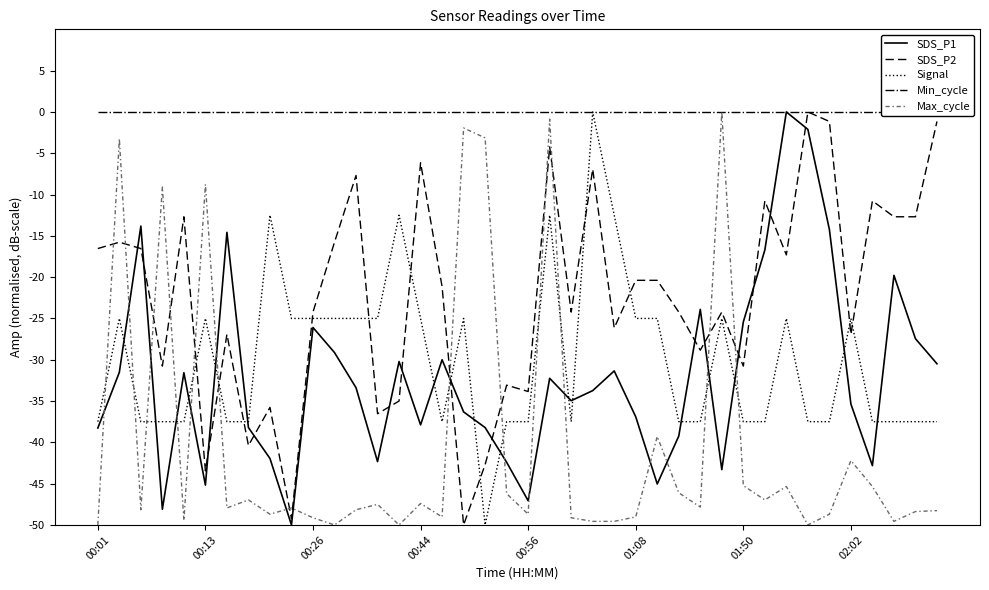

Reading left to right, what are all the values shown in this chart?

SDS_P1: -38.3	-31.5	-13.8	-48.1	-31.6	-45.2	-14.6	-38.2	-42.0	-50.0	-26.1	-29.1	-33.4	-42.3	-30.2	-37.9	-30.0	-36.3	-38.2	-42.4	-47.1	-32.2	-35.0	-33.7	-31.4	-36.9	-45.0	-39.2	-23.9	-43.3	-25.4	-16.7	0.0	-2.1	-14.2	-35.4	-42.8	-19.8	-27.5	-30.5
SDS_P2: -16.5	-15.8	-16.5	-30.8	-12.7	-43.5	-26.9	-40.4	-35.8	-49.2	-24.2	-15.8	-7.7	-36.5	-35.0	-6.2	-21.2	-50.0	-42.7	-33.1	-33.8	-4.2	-24.2	-6.9	-26.2	-20.4	-20.4	-24.2	-28.8	-24.2	-30.8	-10.8	-17.3	0.0	-1.2	-26.9	-10.8	-12.7	-12.7	-1.2
Signal: -37.5	-25.0	-37.5	-37.5	-37.5	-25.0	-37.5	-37.5	-12.5	-25.0	-25.0	-25.0	-25.0	-25.0	-12.5	-25.0	-37.5	-25.0	-50.0	-37.5	-37.5	-12.5	-37.5	0.0	-12.5	-25.0	-25.0	-37.5	-37.5	-25.0	-37.5	-37.5	-25.0	-37.5	-37.5	-25.0	-37.5	-37.5	-37.5	-37.5
Min_cycle: 0.0	0.0	0.0	0.0	0.0	0.0	0.0	0.0	0.0	0.0	0.0	0.0	0.0	0.0	0.0	0.0	0.0	0.0	0.0	0.0	0.0	0.0	0.0	0.0	0.0	0.0	0.0	0.0	0.0	0.0	0.0	0.0	0.0	0.0	0.0	0.0	0.0	0.0	0.0	0.0
Max_cycle: -50.0	-3.2	-48.2	-9.1	-49.5	-8.8	-47.9	-47.0	-48.7	-47.9	-49.1	-50.0	-48.2	-47.5	-50.0	-47.4	-49.0	-1.9	-3.1	-46.2	-48.7	-0.9	-49.1	-49.6	-49.6	-49.0	-39.3	-46.1	-47.8	0.0	-45.2	-47.0	-45.3	-50.0	-48.7	-42.2	-45.3	-49.6	-48.4	-48.3